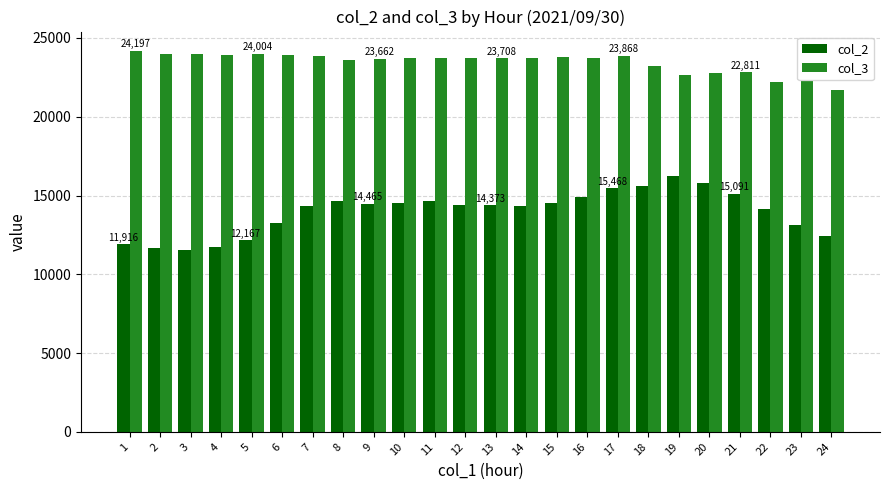

The col_2 series shows 13097 at 23. True or false?

True